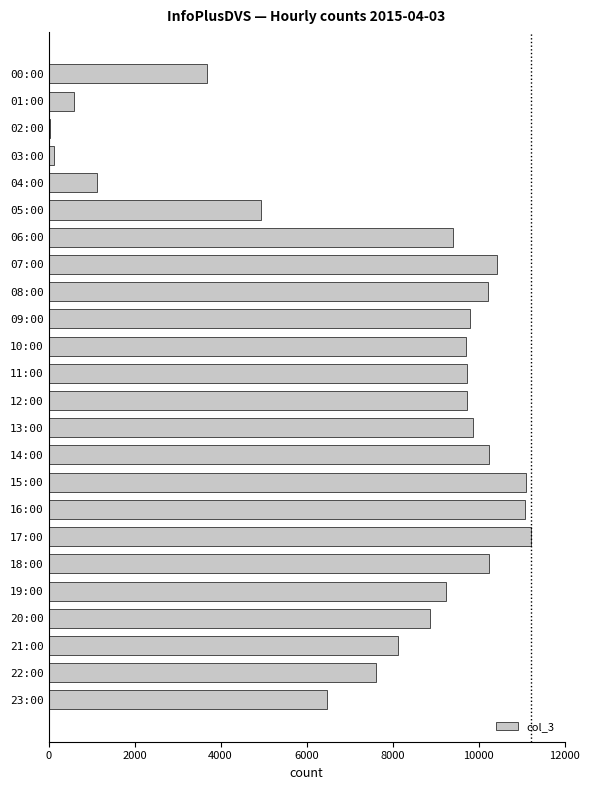

What is the greatest value displayed?

11218